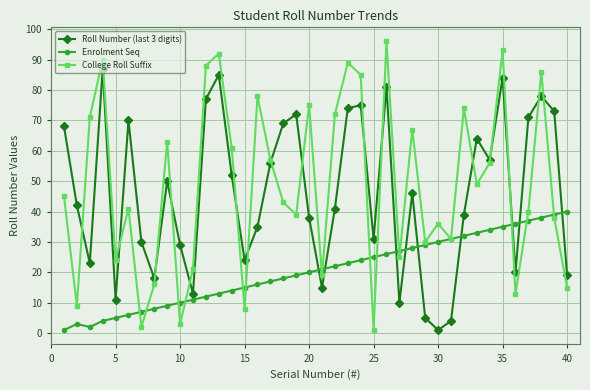

In College Roll Suffix, how many points are lower than both neighbors (excluding endpoints)?

13